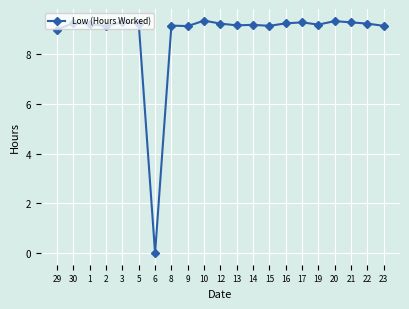

What is the label of the 19th point from the left?

21